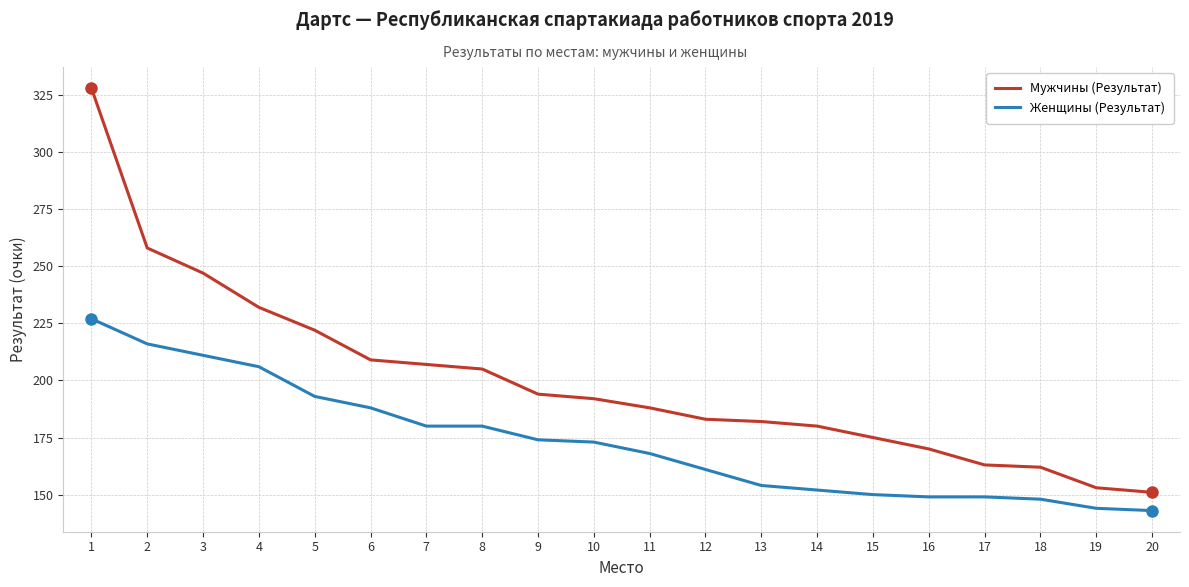

What is the difference between the maximum and second lowest values in the Женщины (Результат) series?

83